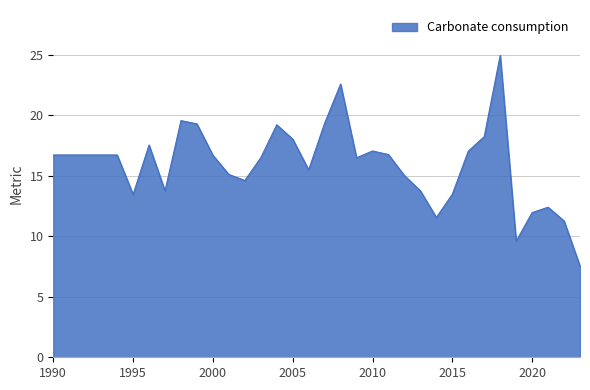

What is the smallest value displayed?

7.5